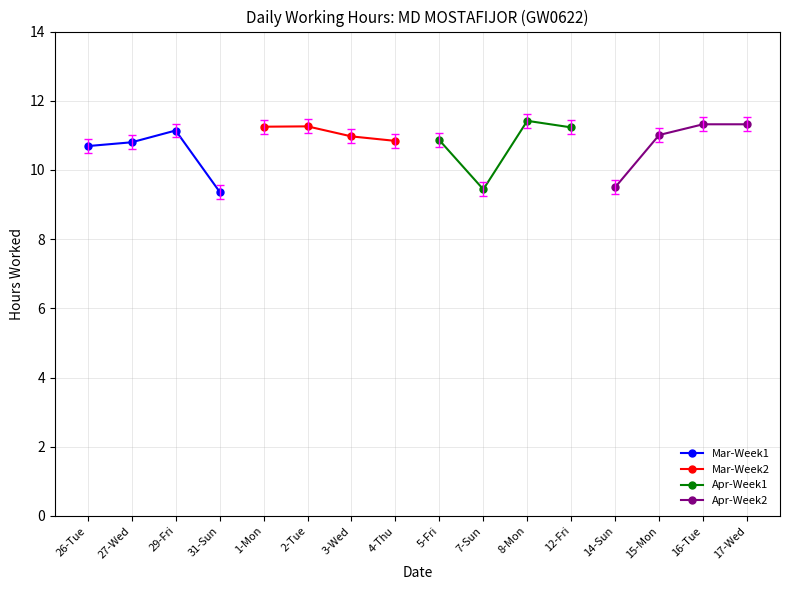

What is the value of the Mar-Week2 point at the 1st from the left?

11.2